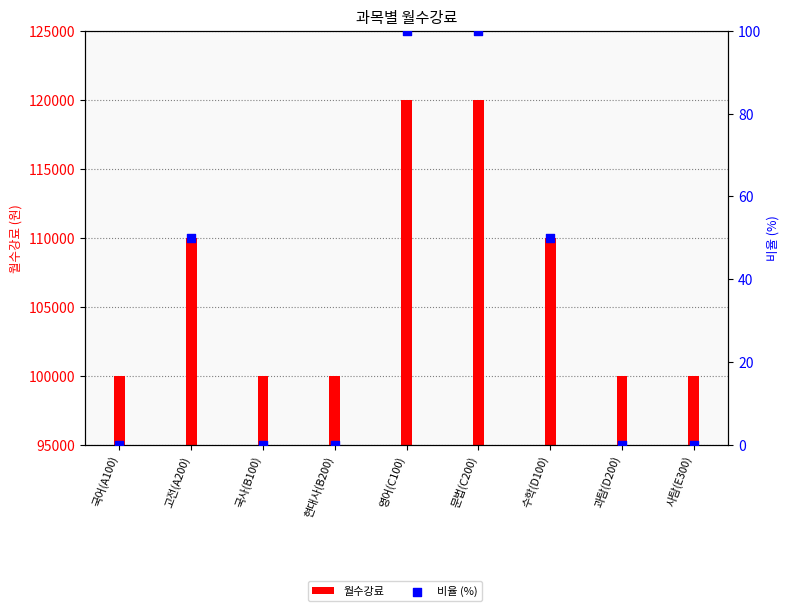

Which series has the widest spread of Y values?

월수강료